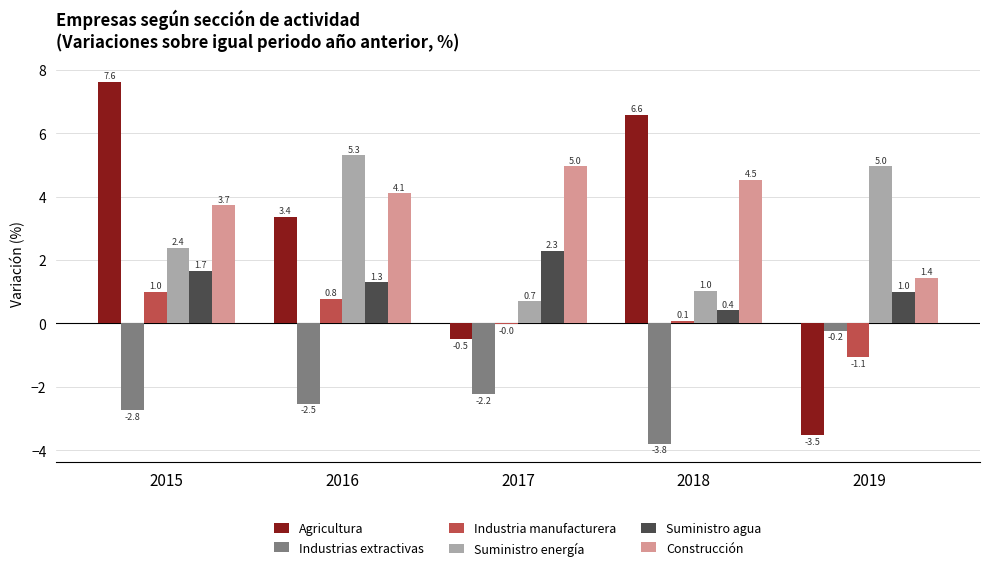

Which series has the largest range (max minus min)?

Agricultura